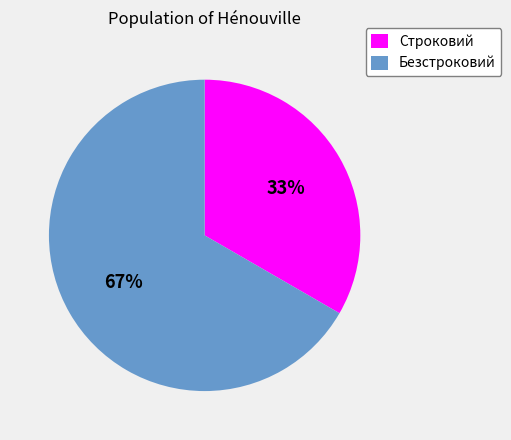

What is the ratio of the value at Строковий to the value at Безстроковий?

0.5